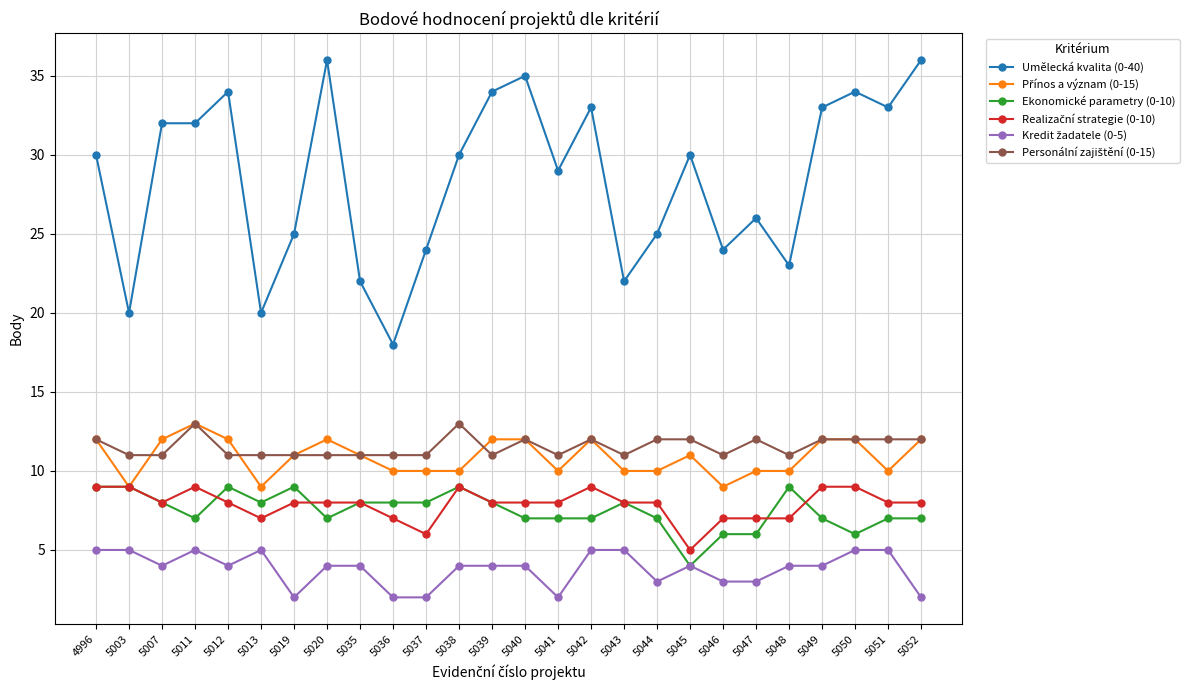

What is the greatest value displayed?

36